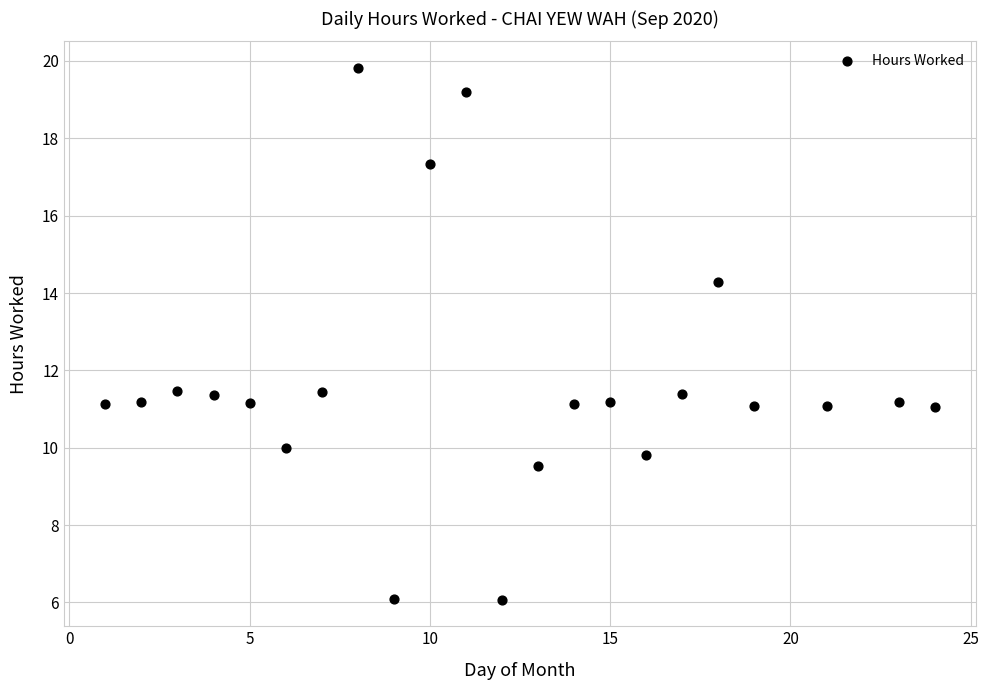

What is the range of X values (max minus min)?

23.0